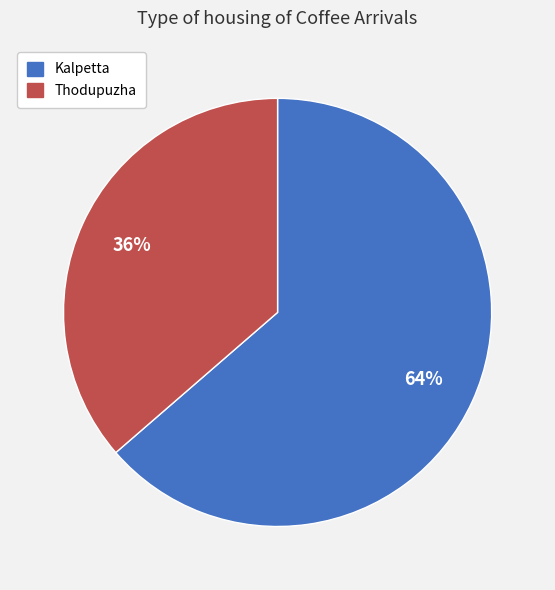

Count the number of slices in the pie.

2